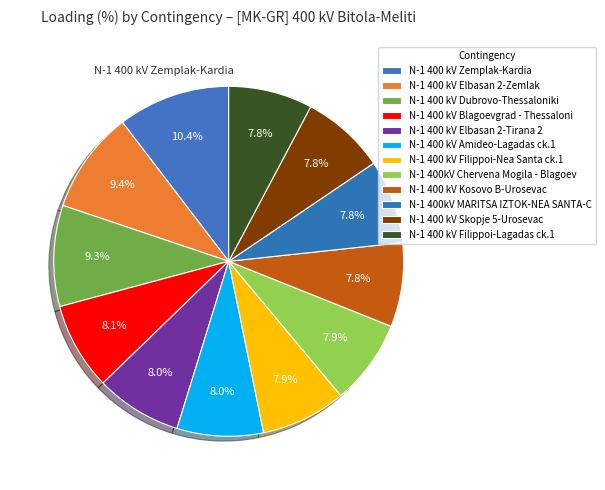

How many segments does this pie chart have?

12